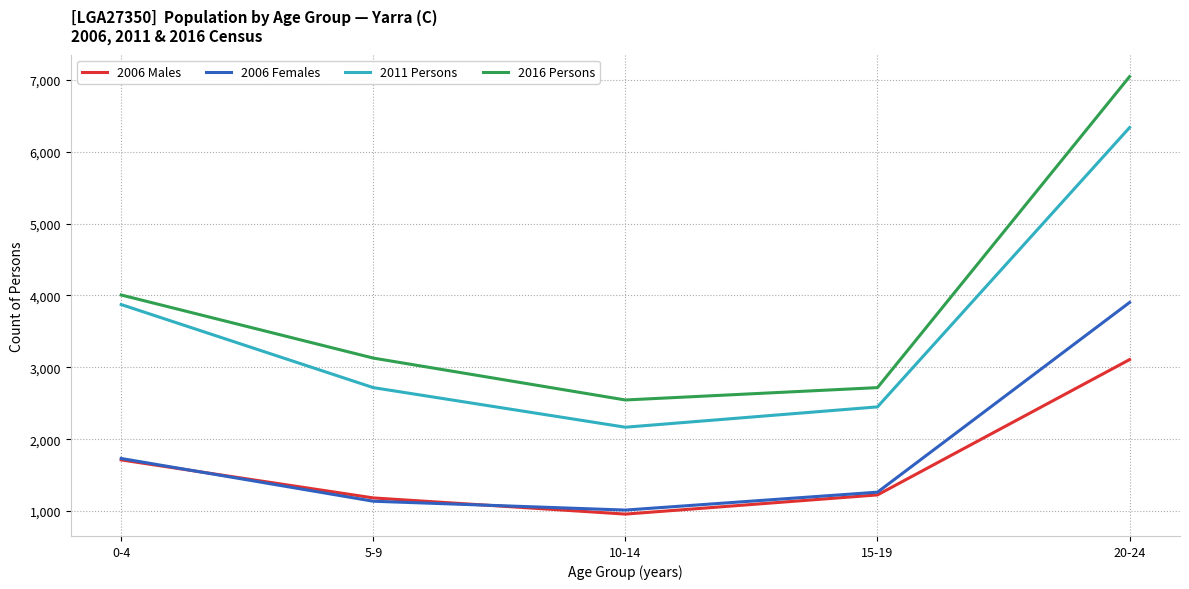

Which category has the lowest value in the 2006 Females series?

10-14